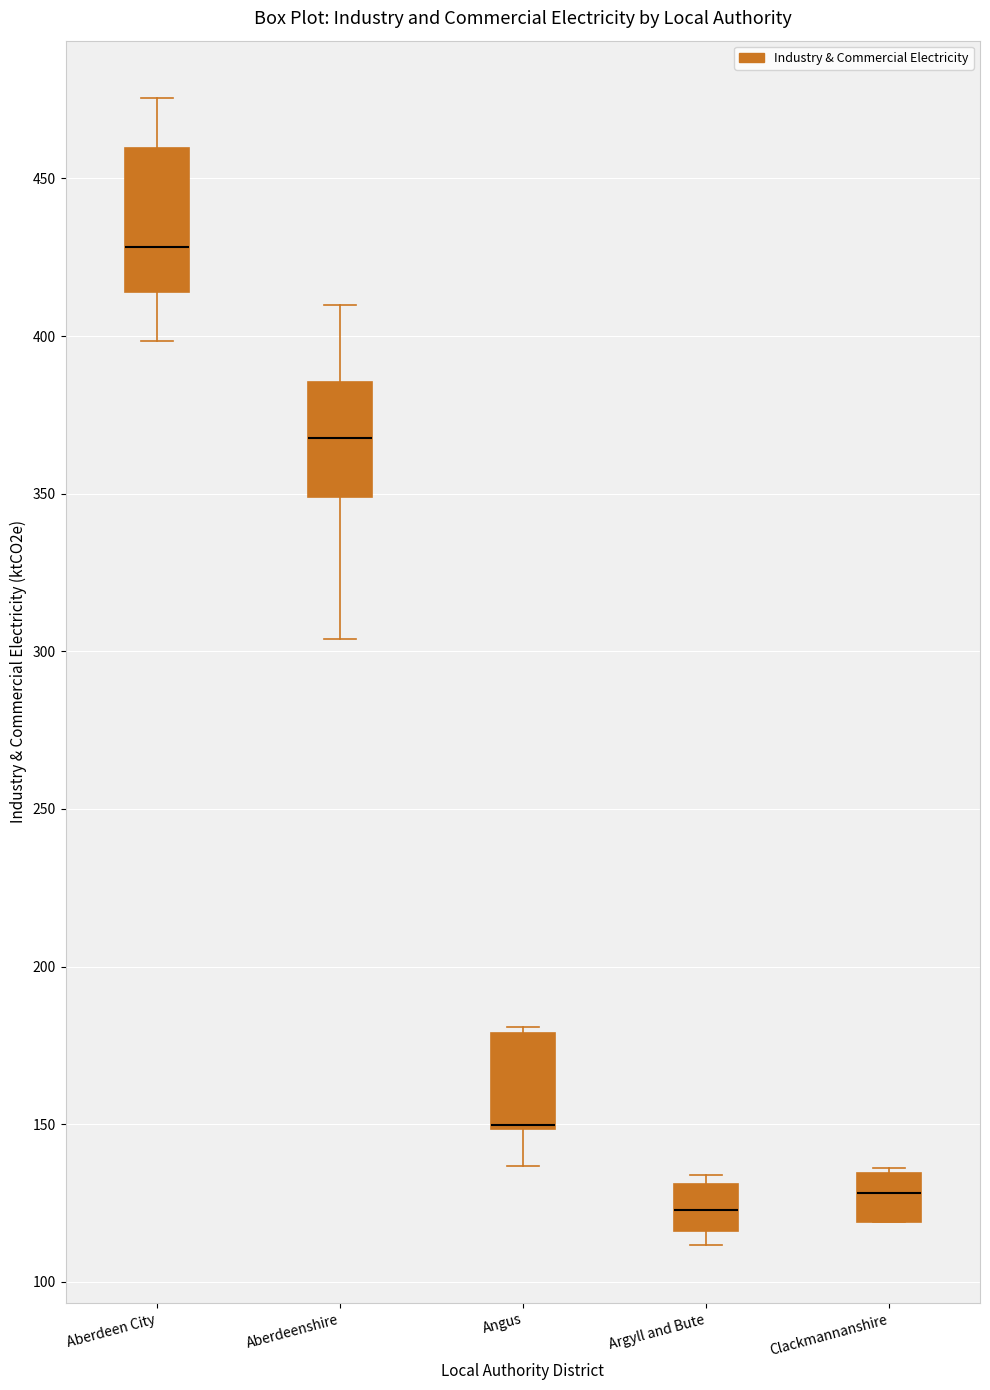

Where is the lower edge of the box for Clackmannanshire on the y-axis? The values are not printed on the chart, so give them approximately, as read against the axis.

120